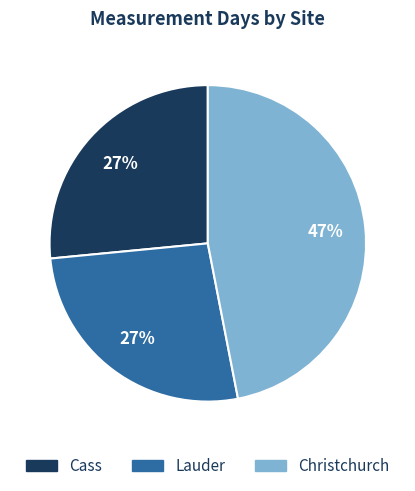

Count the number of slices in the pie.

3